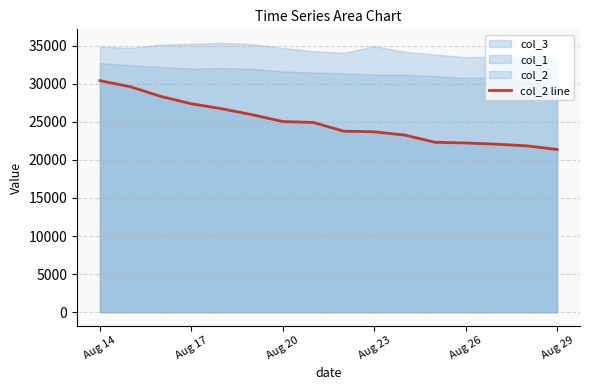

Which category has the highest value in the col_2 line series?

Aug 14